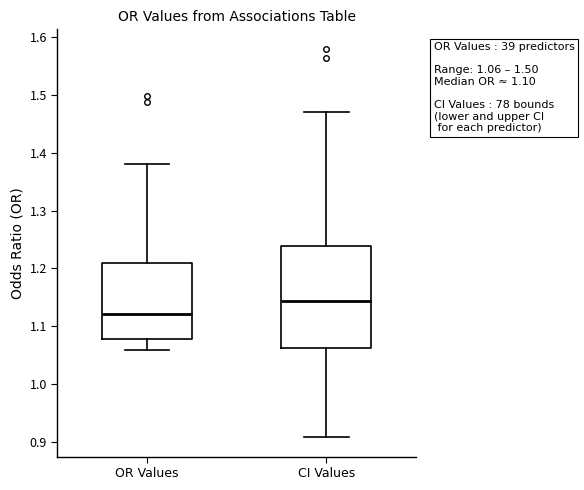

Which box has the highest median line?

CI Values